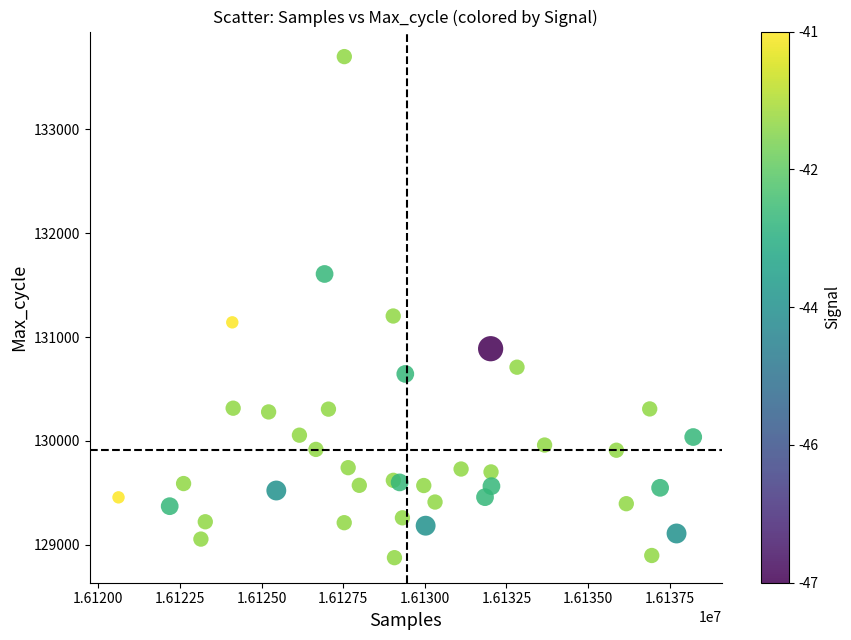

What Y value in the scatter plot is closest to 131288?

131203